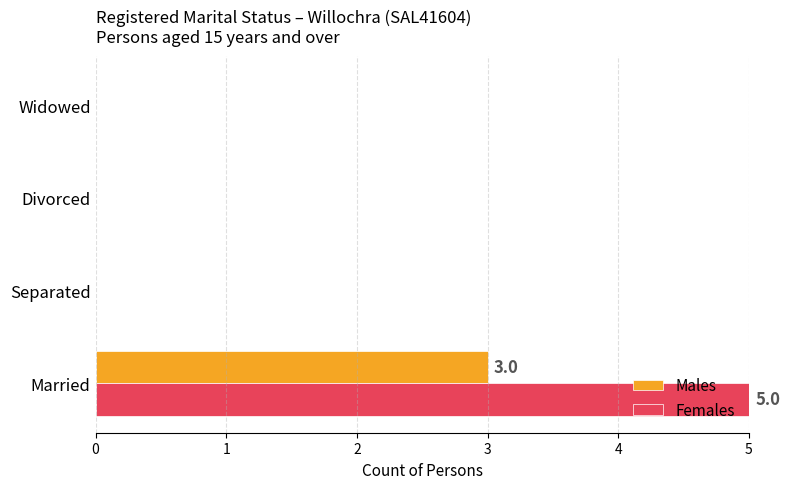

Which series has the largest total across all categories?

Females